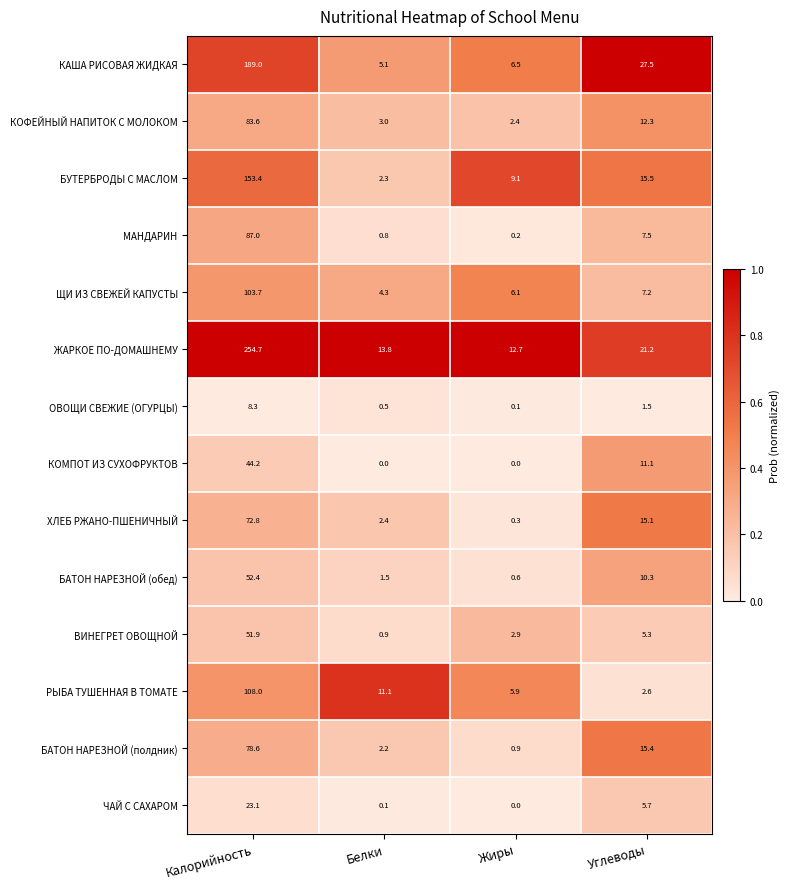

What is the sum of the БАТОН НАРЕЗНОЙ (обед) values at Жиры and Углеводы?

10.9